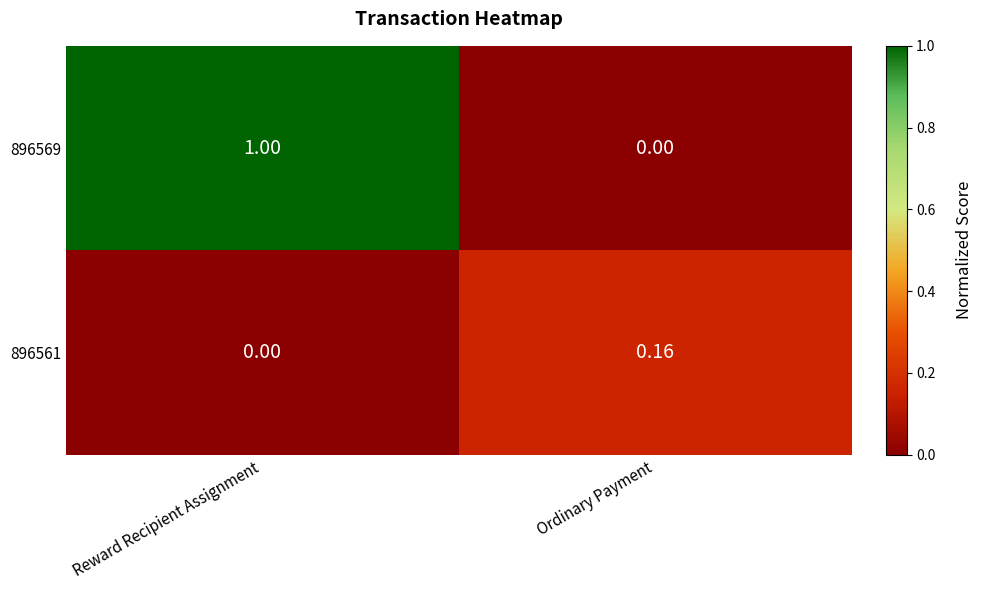

Which category has the highest value across all series?

Reward Recipient Assignment